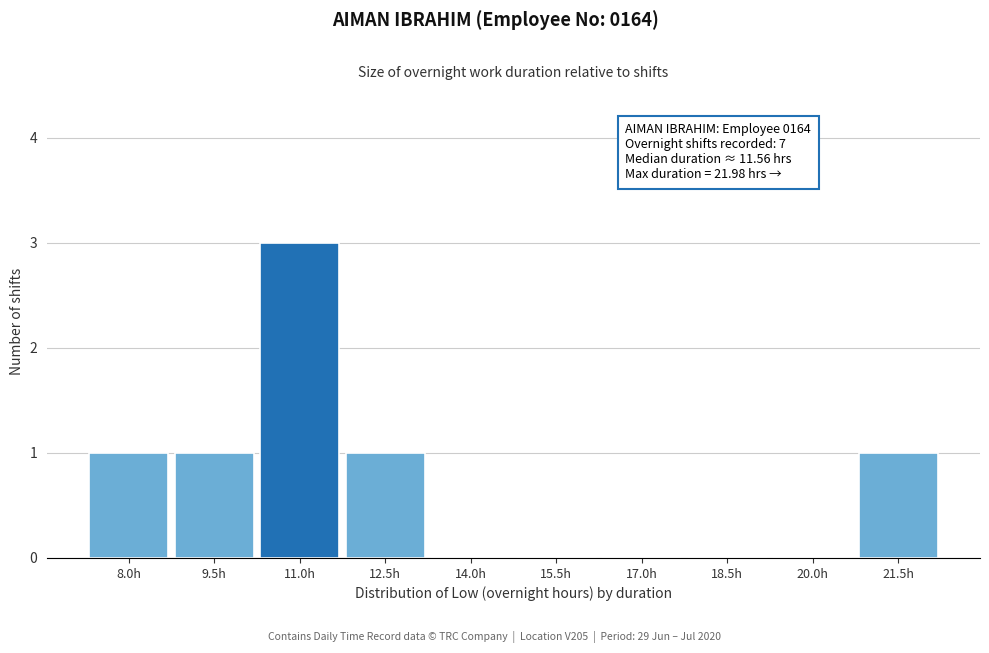

Reading left to right, what are all the values shown in this chart?

8.0h=1	9.5h=1	11.0h=3	12.5h=1	14.0h=0	15.5h=0	17.0h=0	18.5h=0	20.0h=0	21.5h=1